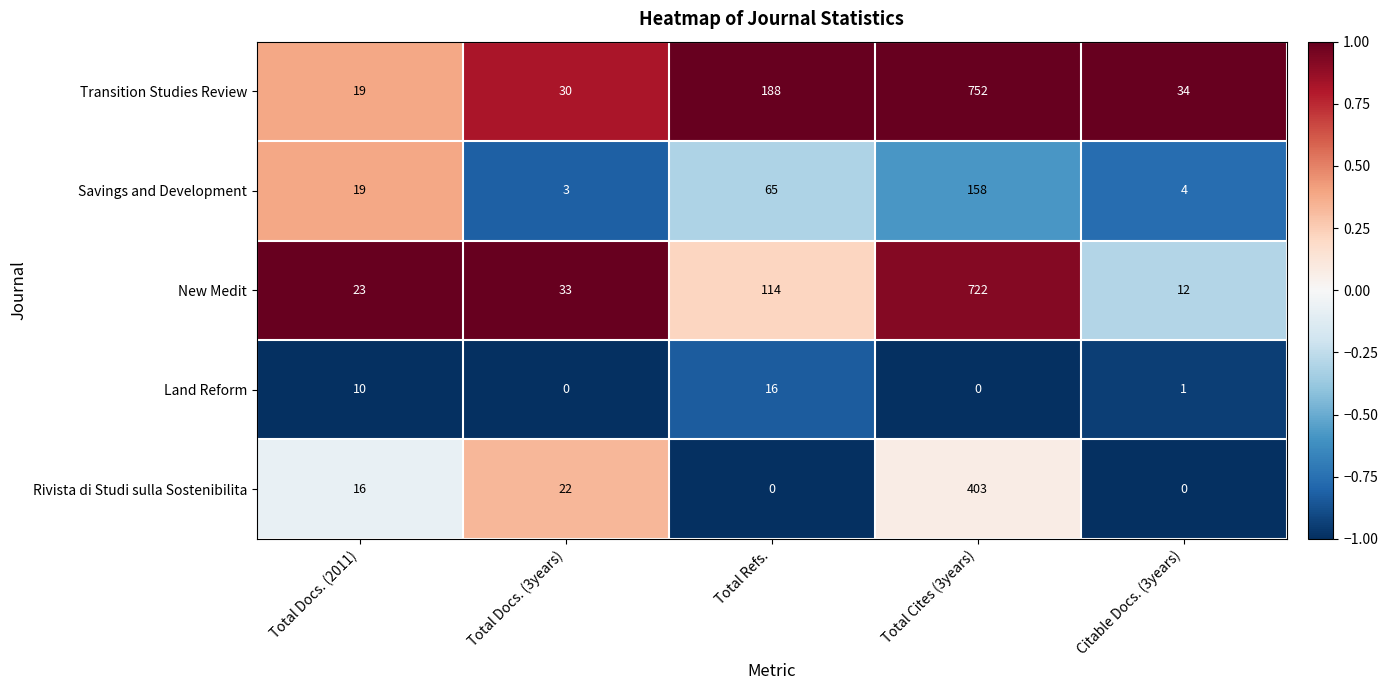

What is the total value across all series at Citable Docs. (3years)?

51